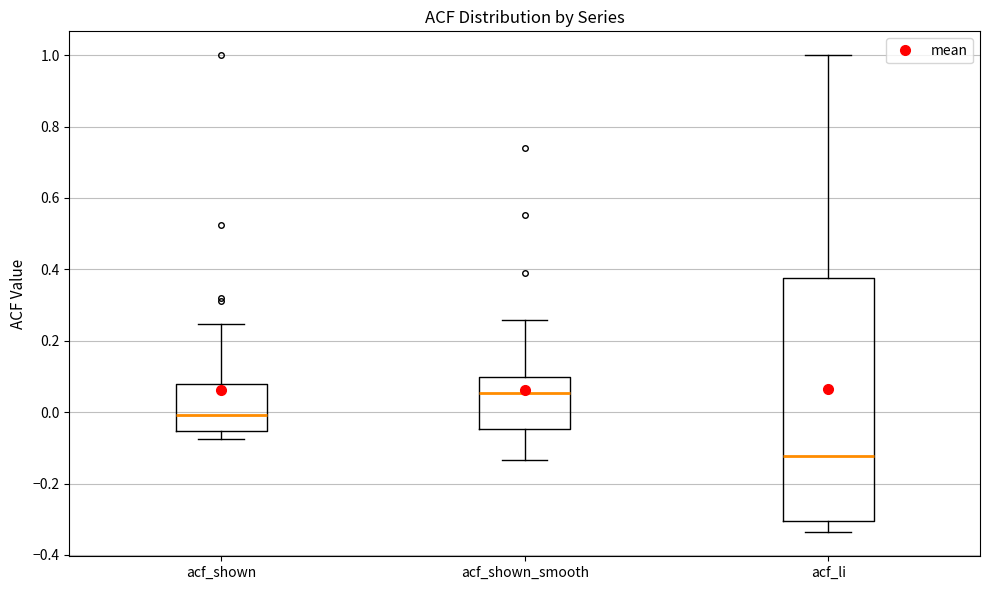

Where does the lower whisker of the box for acf_shown_smooth end on the y-axis? The values are not printed on the chart, so give them approximately, as read against the axis.

-0.14